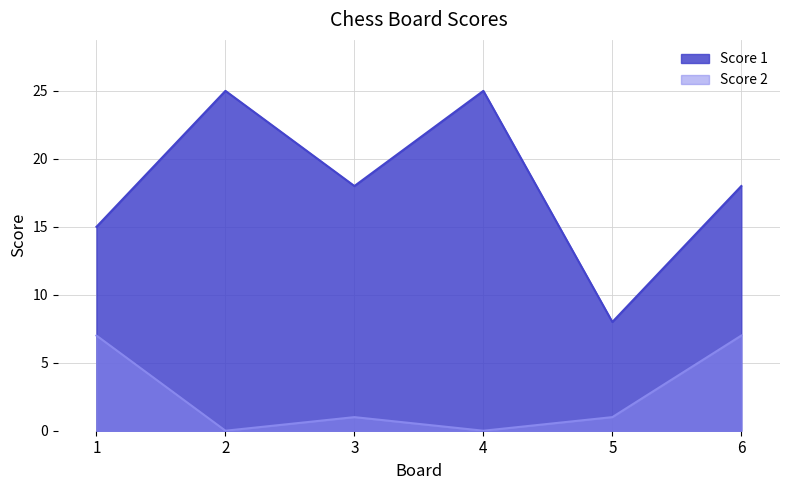

Does the chart display data point markers on the line(s)?

No